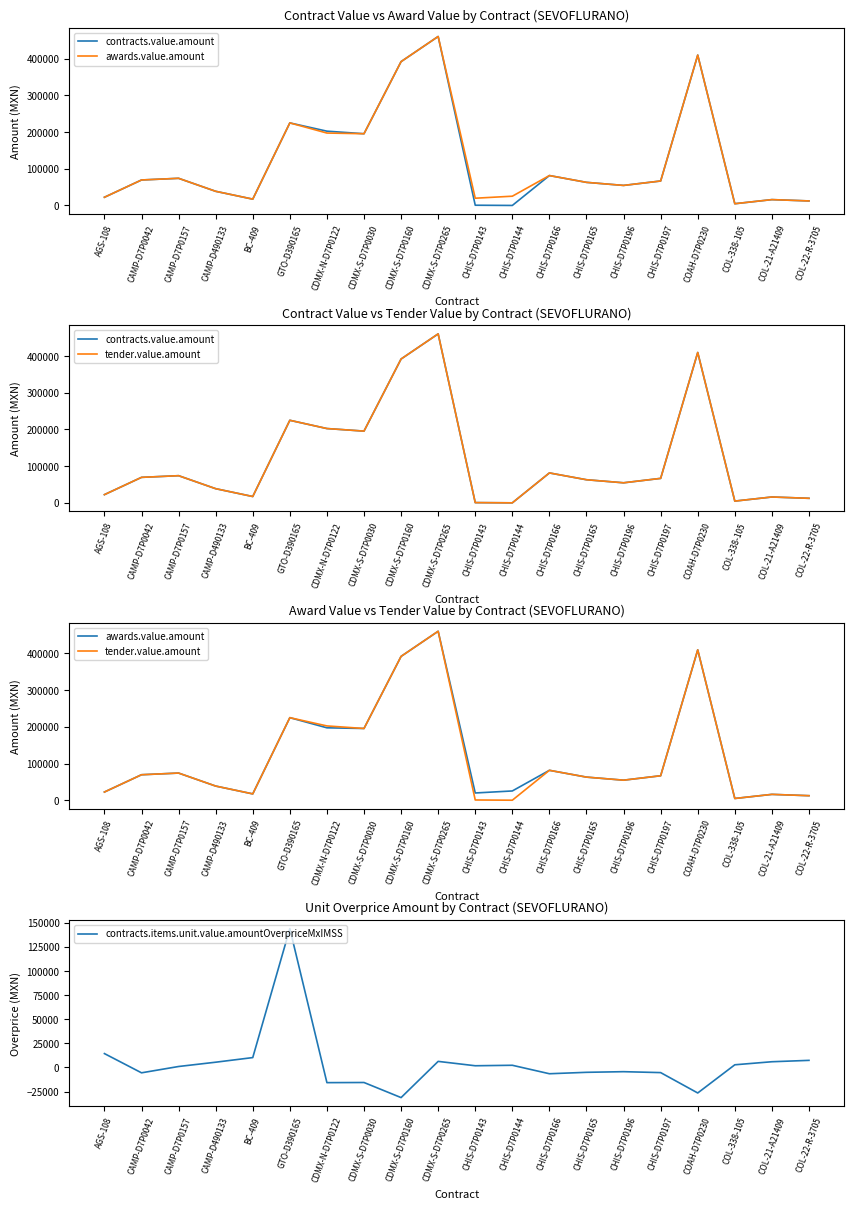

Is the value of tender.value.amount at CHIS-D7P0144 greater than the value of contracts.value.amount at CHIS-D7P0144?

No